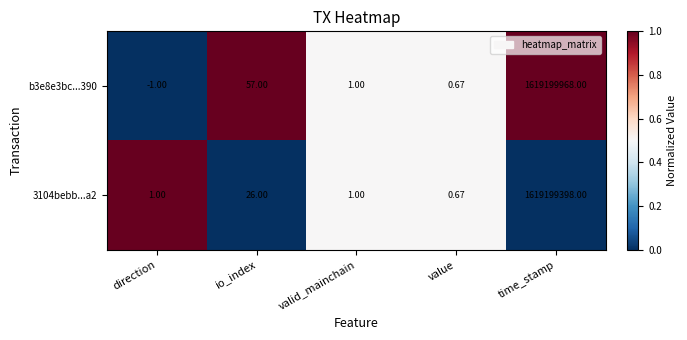

Which series has the largest range (max minus min)?

b3e8e3bc...390